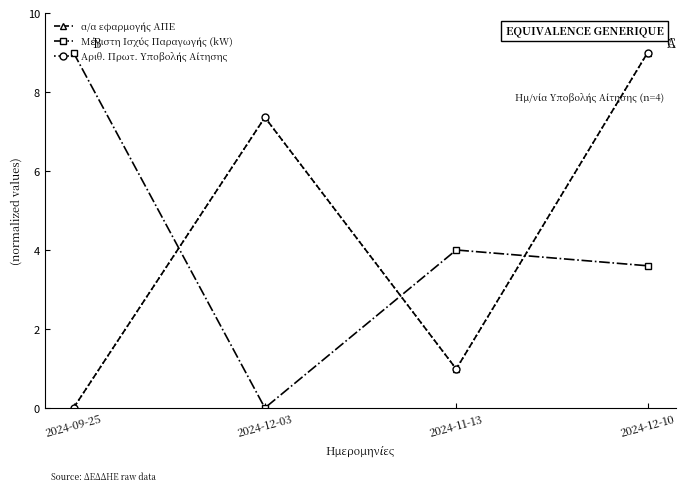

The Αριθ. Πρωτ. Υποβολής Αίτησης series shows 13.6 at 2024-12-10. True or false?

False